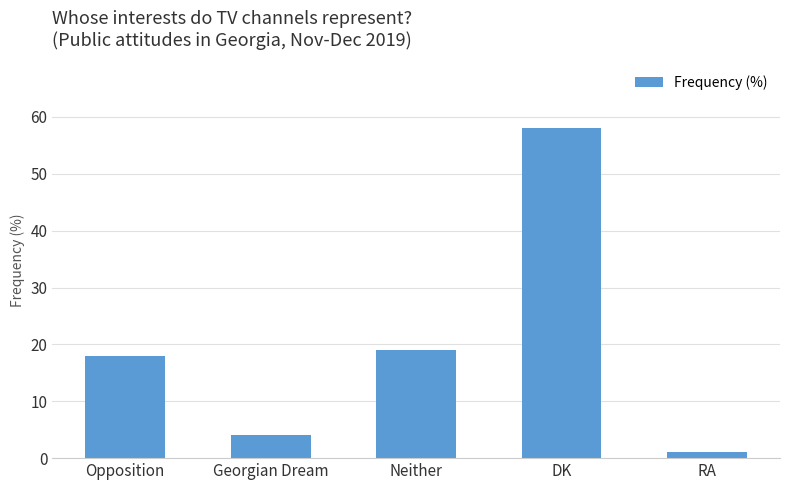

What value does the data have at Opposition, to the nearest 5?

20